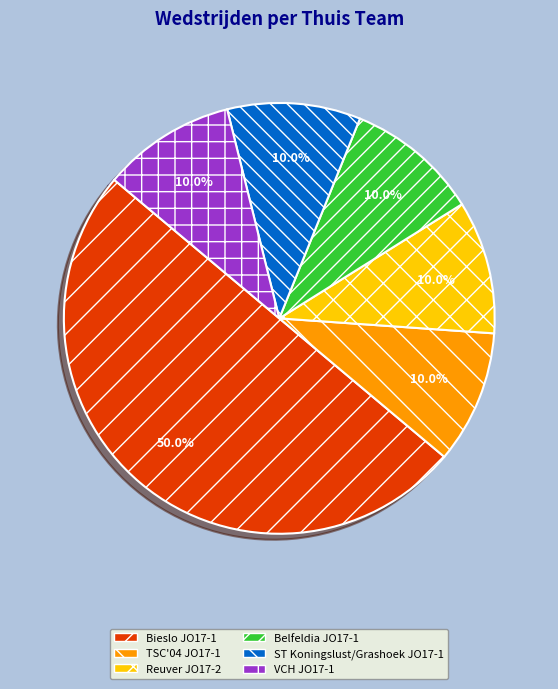

Which slice is the largest?

Bieslo JO17-1